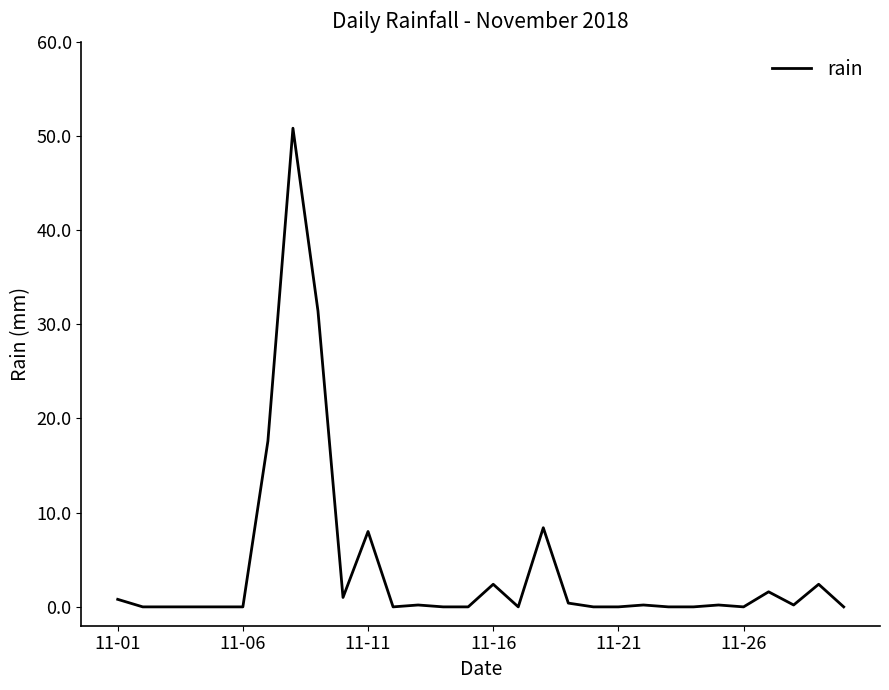

What is the maximum value shown in the chart?

50.8